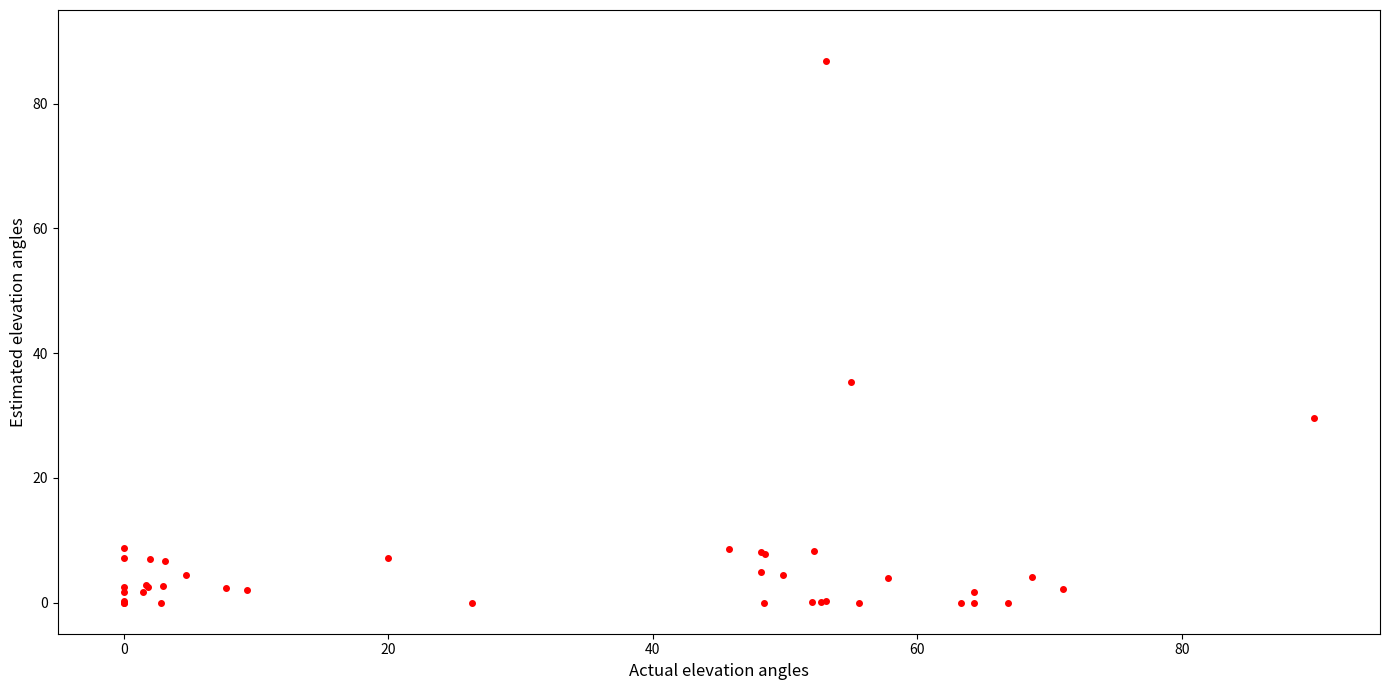

What Y value in the scatter plot is closest to 43?

35.4